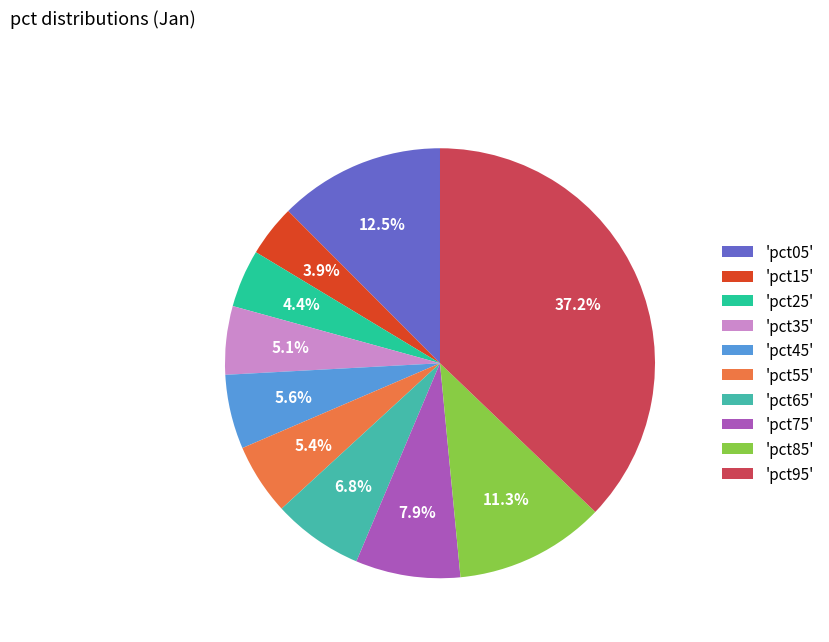

What portion of the pie excludes 'pct85'?

88.7%